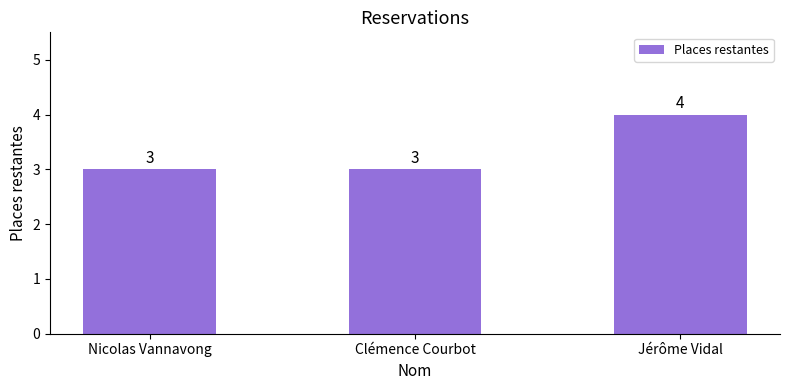

What is the maximum value shown in the chart?

4